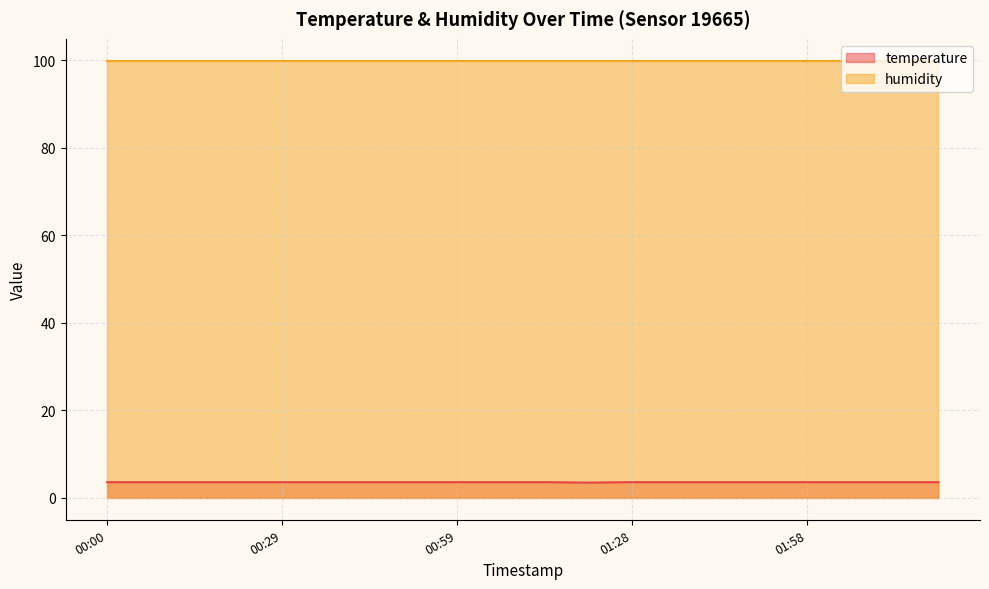

List the labels in order of value, largest first.

00:00, 00:07, 00:14, 00:22, 00:29, 00:37, 00:44, 00:52, 00:59, 01:06, 01:14, 01:28, 01:36, 01:43, 01:51, 01:58, 02:06, 02:13, 02:21, 01:21